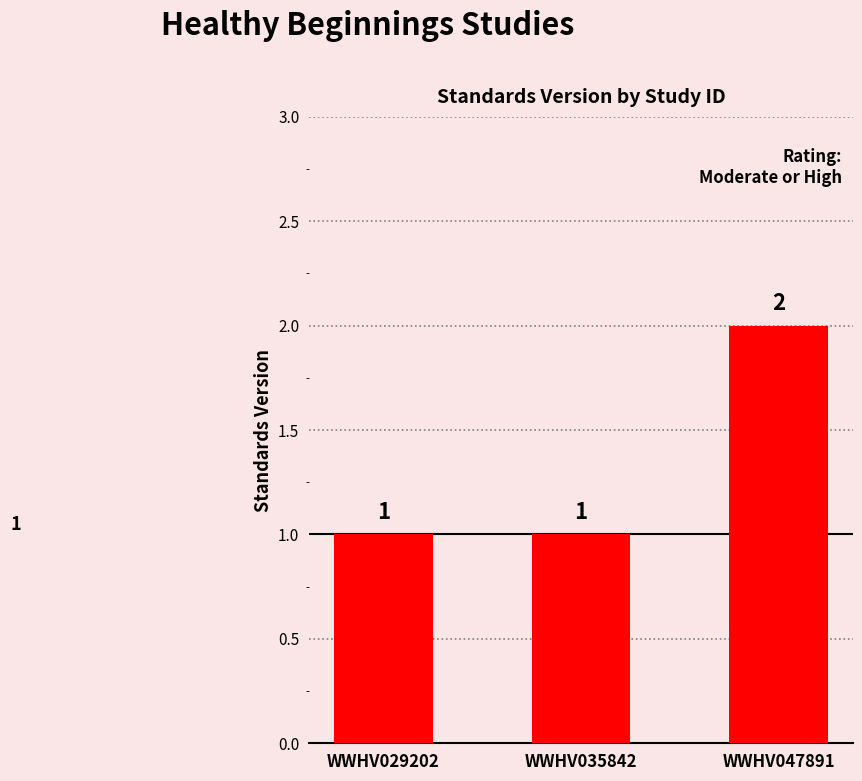

Is it true that the value at WWHV035842 is 1?

True